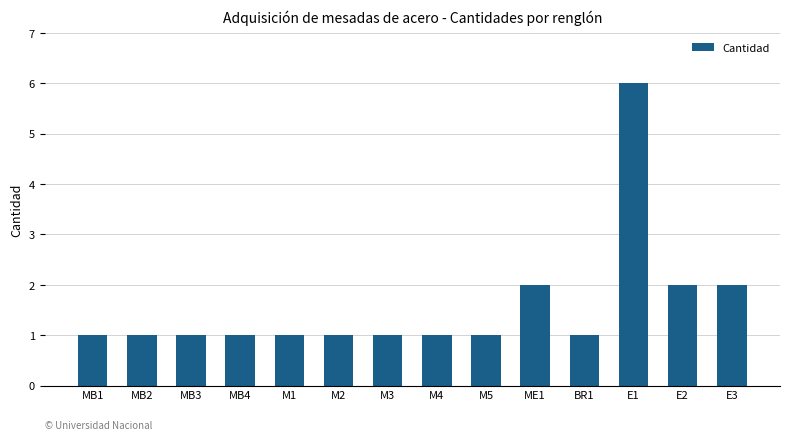

What is the minimum value shown in the chart?

1